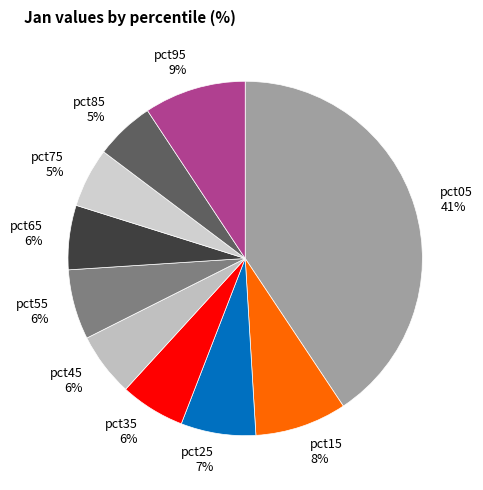

Does pct15 represent more than half of the total?

No